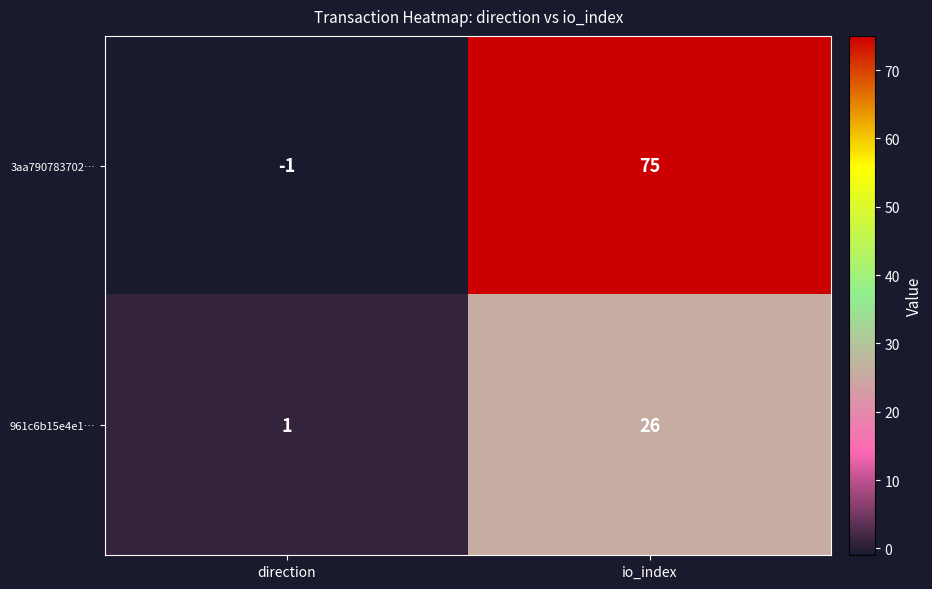

Where is 3aa790783702… nearest to the value 37?

direction